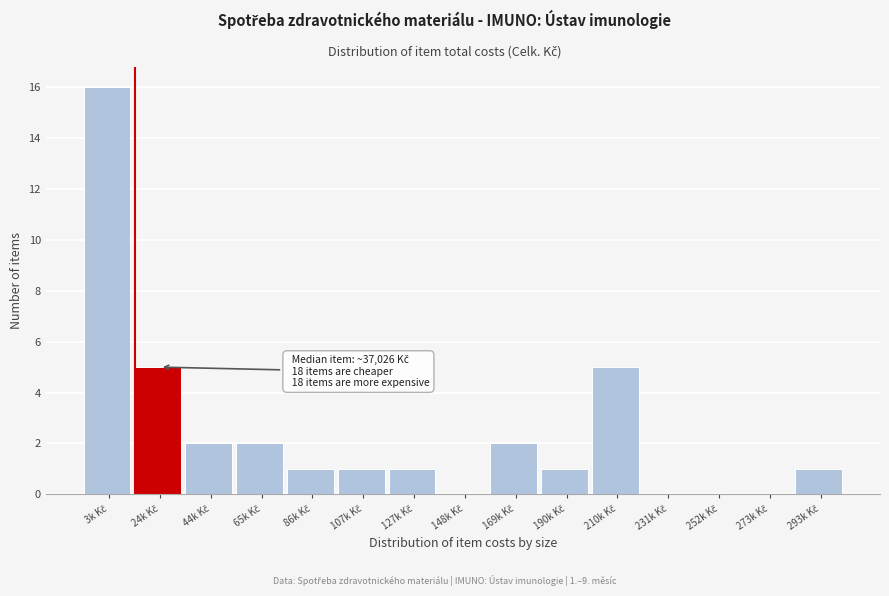

What is the greatest value displayed?

16